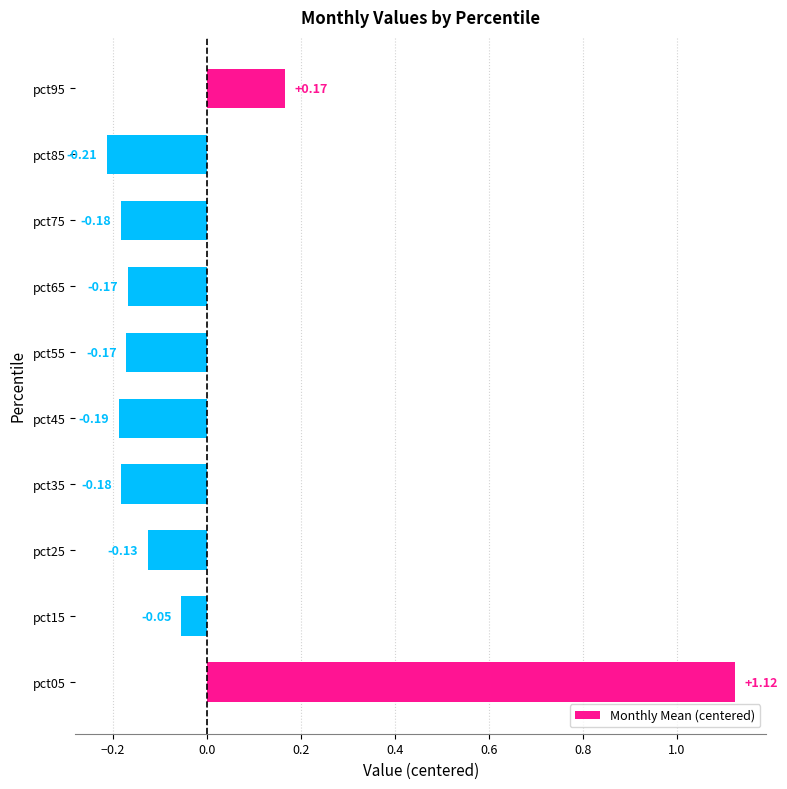

Between pct25 and pct75, which is larger?

pct25